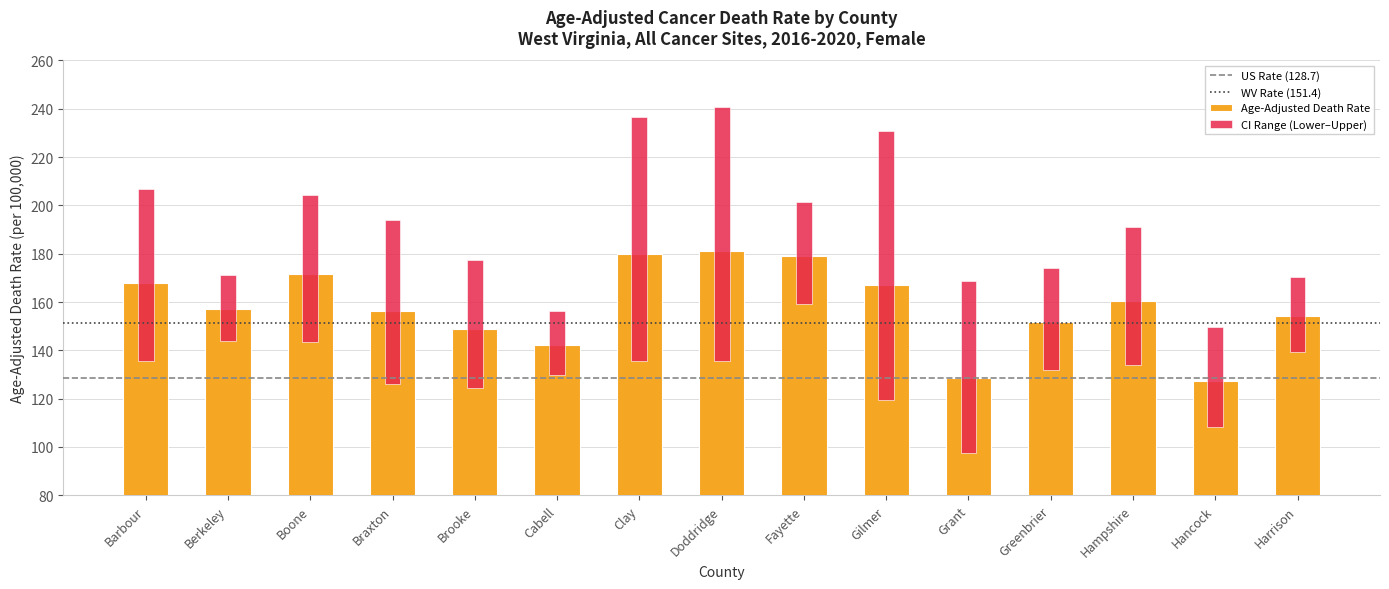

The Age-Adjusted Death Rate series shows 49.9 at Greenbrier. True or false?

False